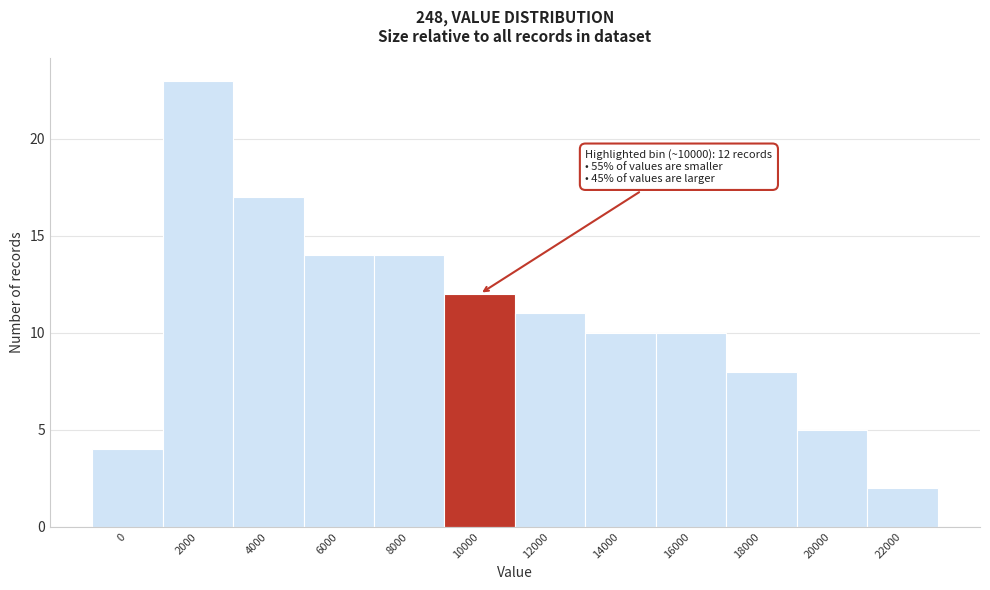

Reading left to right, what are all the values shown in this chart?

4	23	17	14	14	12	11	10	10	8	5	2